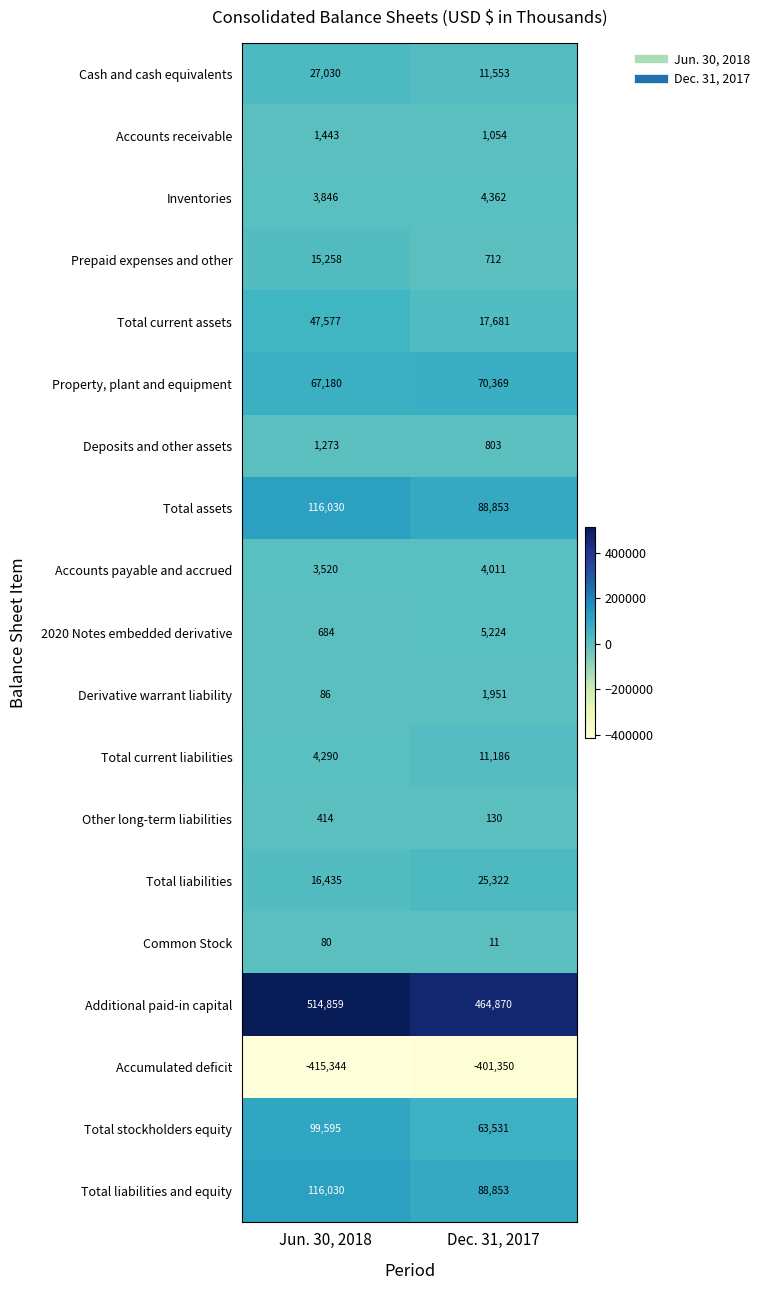

Which series has the largest total across all categories?

Additional paid-in capital